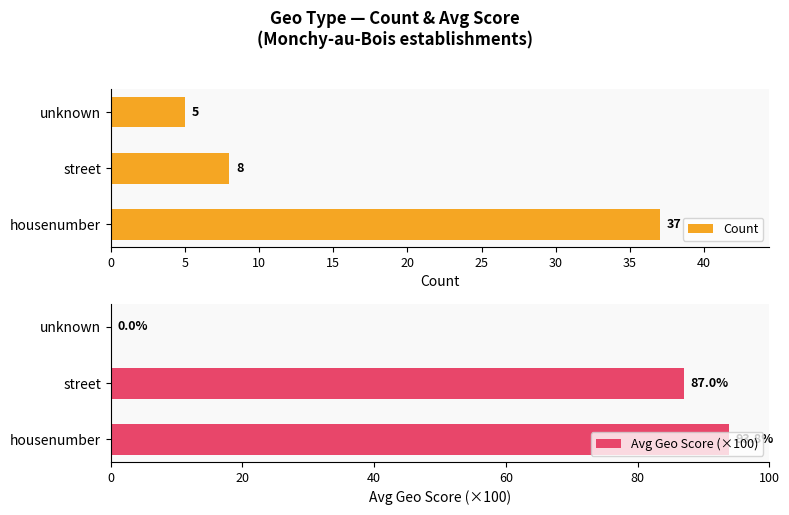

Reading left to right, what are all the values shown in this chart?

Count: 37.0	8.0	5.0
Avg Geo Score (×100): 93.8	87.0	0.0